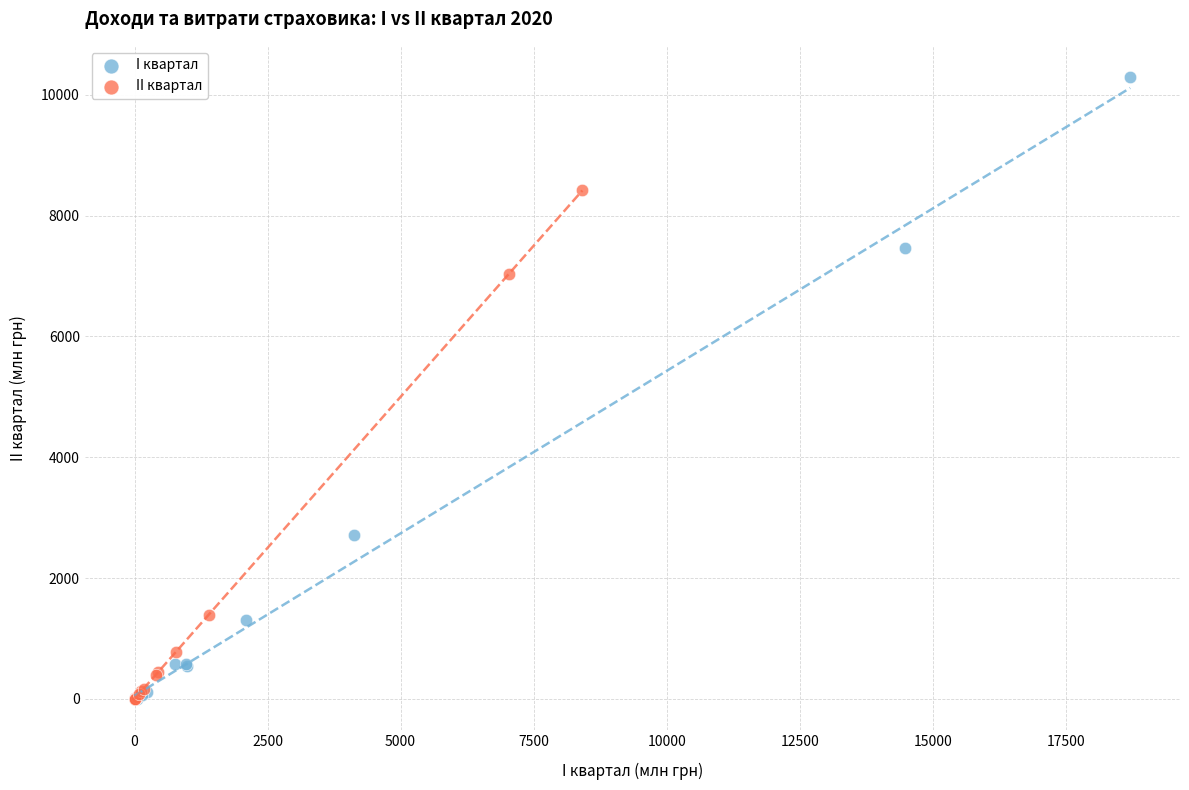

Which series reaches the maximum Y coordinate?

I квартал